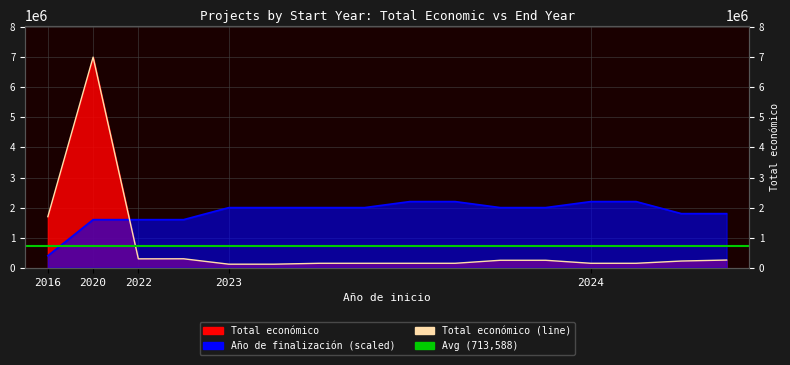

Which has a higher value, 2024 or 2023?

2024